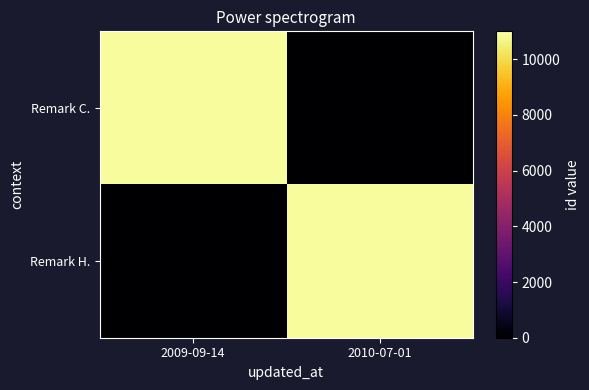

Which label corresponds to the smallest value in the chart?

2010-07-01